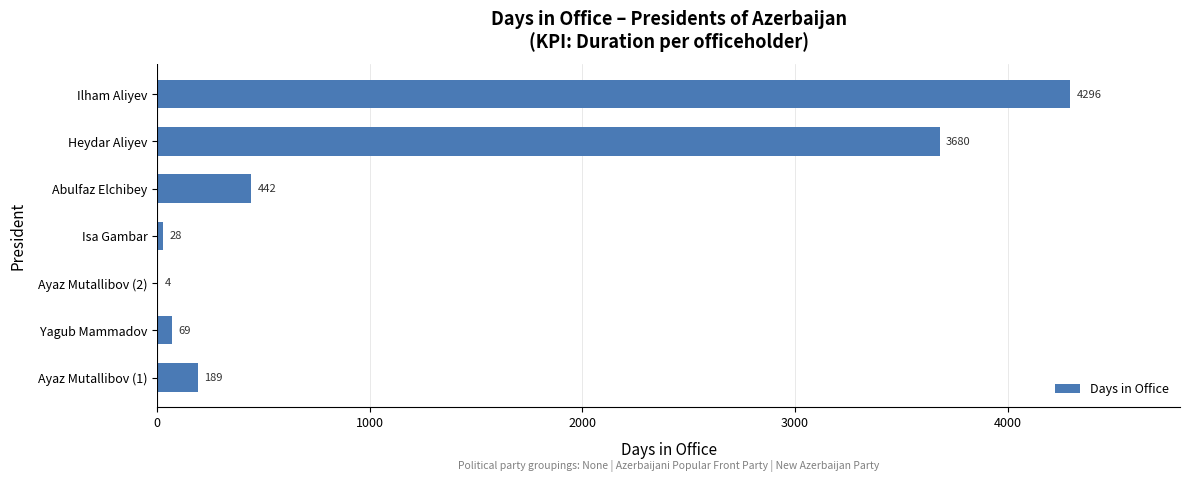

Reading bottom to top, what are all the values shown in this chart?

Ayaz Mutallibov (1)=189	Yagub Mammadov=69	Ayaz Mutallibov (2)=4	Isa Gambar=28	Abulfaz Elchibey=442	Heydar Aliyev=3680	Ilham Aliyev=4296